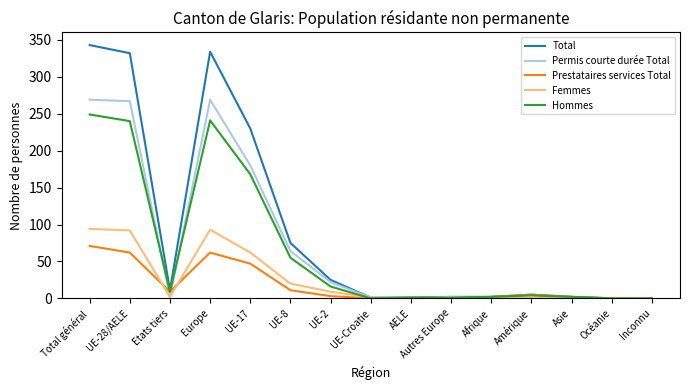

What is the highest value of the Permis courte durée Total series?

269